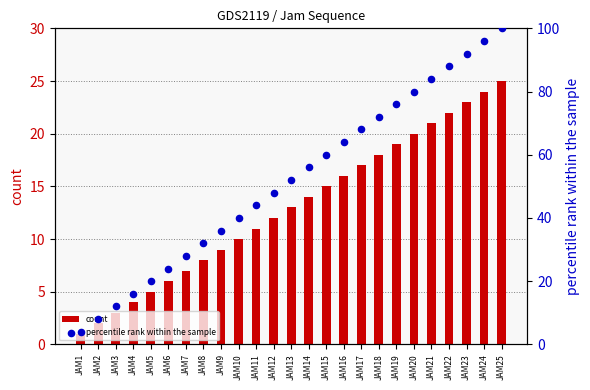

Which series has the largest Y range (max minus min)?

percentile rank within the sample